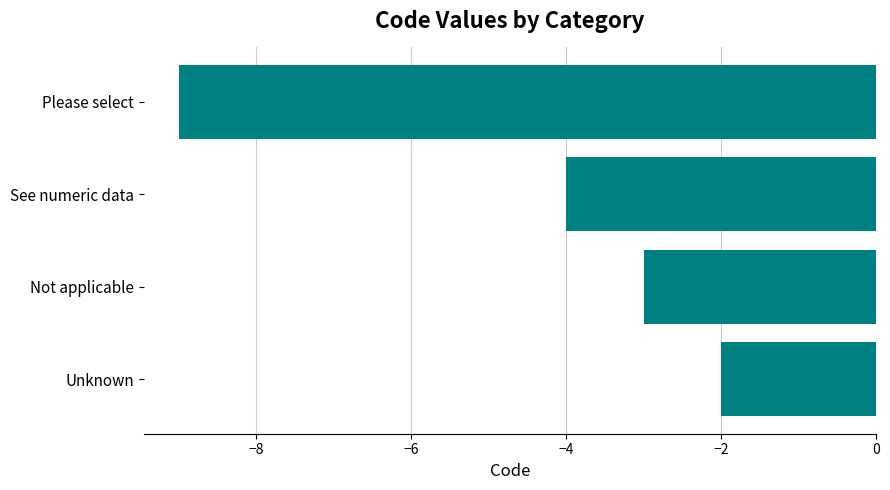

What is the average value?

-4